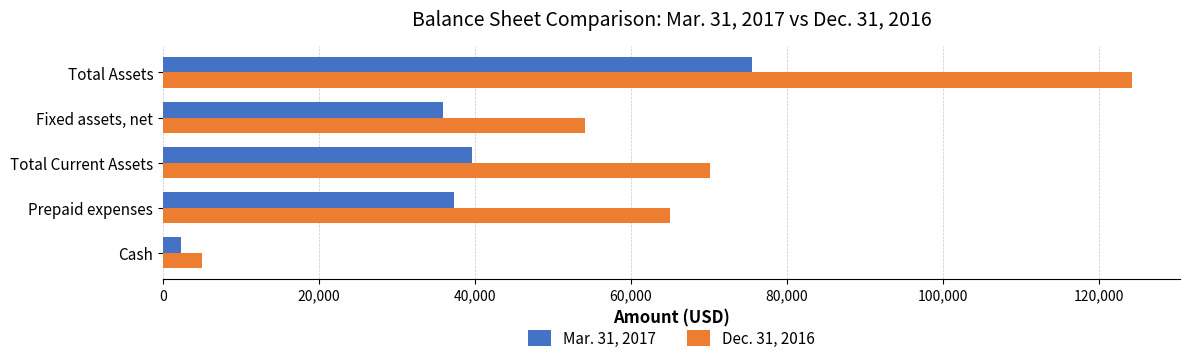

The value of Dec. 31, 2016 at Total Current Assets is 41719. True or false?

False